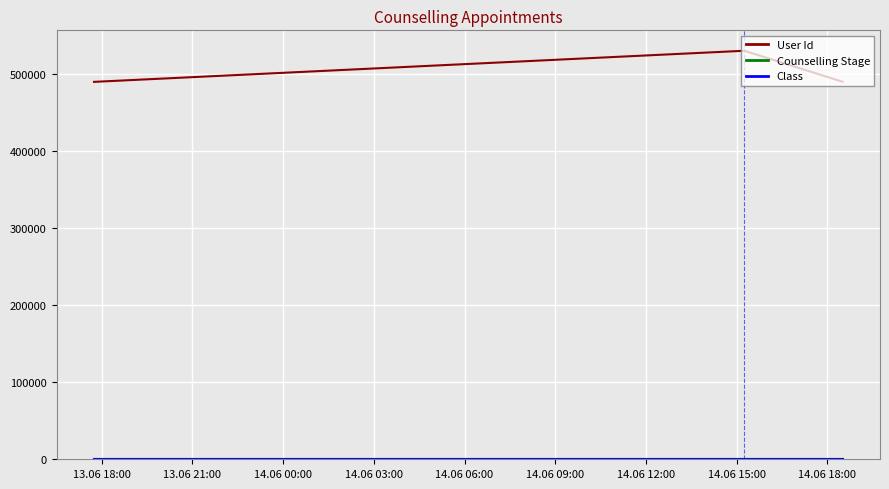

What is the lowest value of the User Id series?

490431